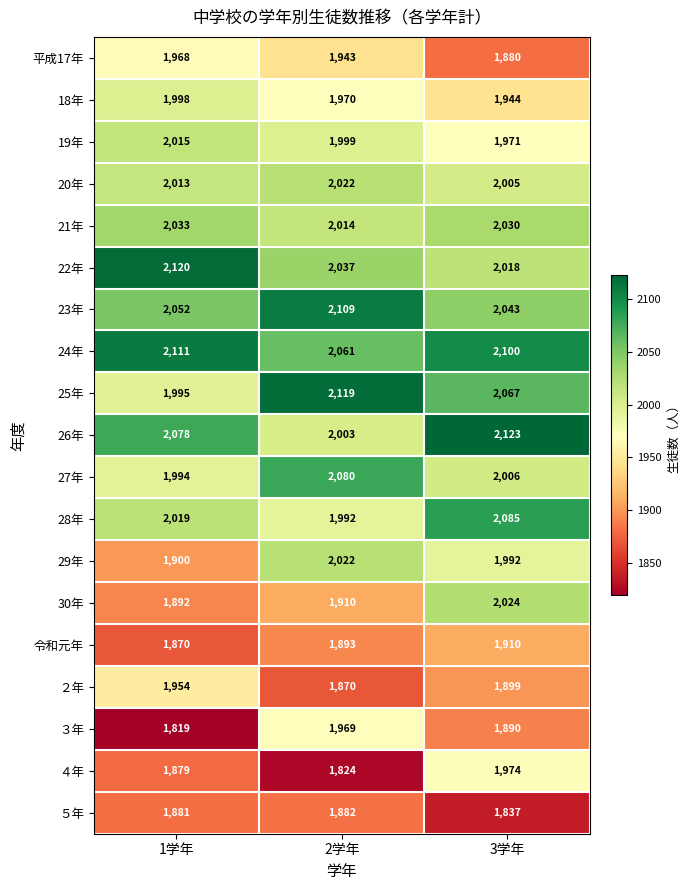

What is the minimum value shown in the chart?

1819